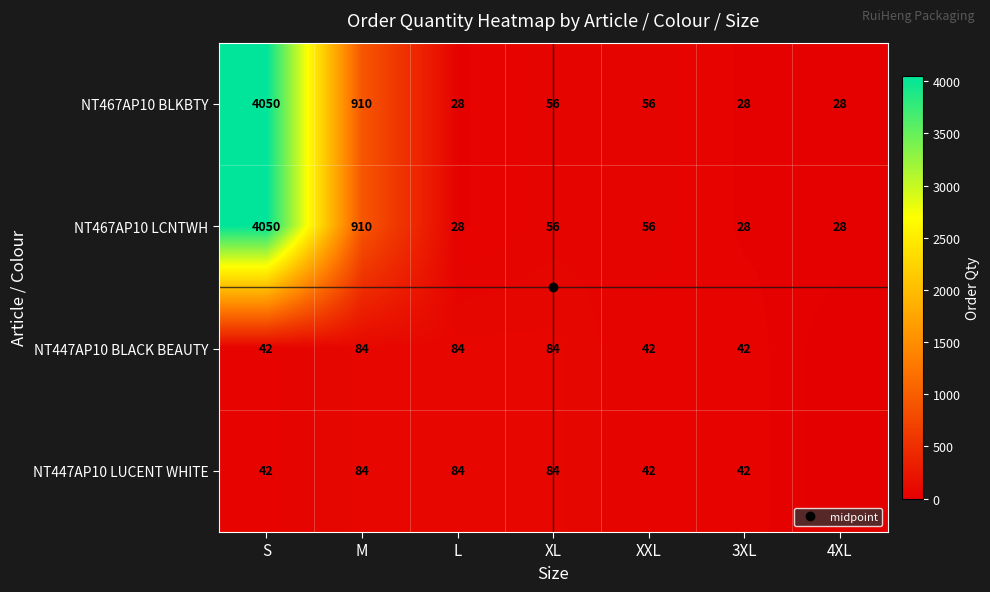

Which series changed the most between S and XXL?

NT467AP10 BLKBTY